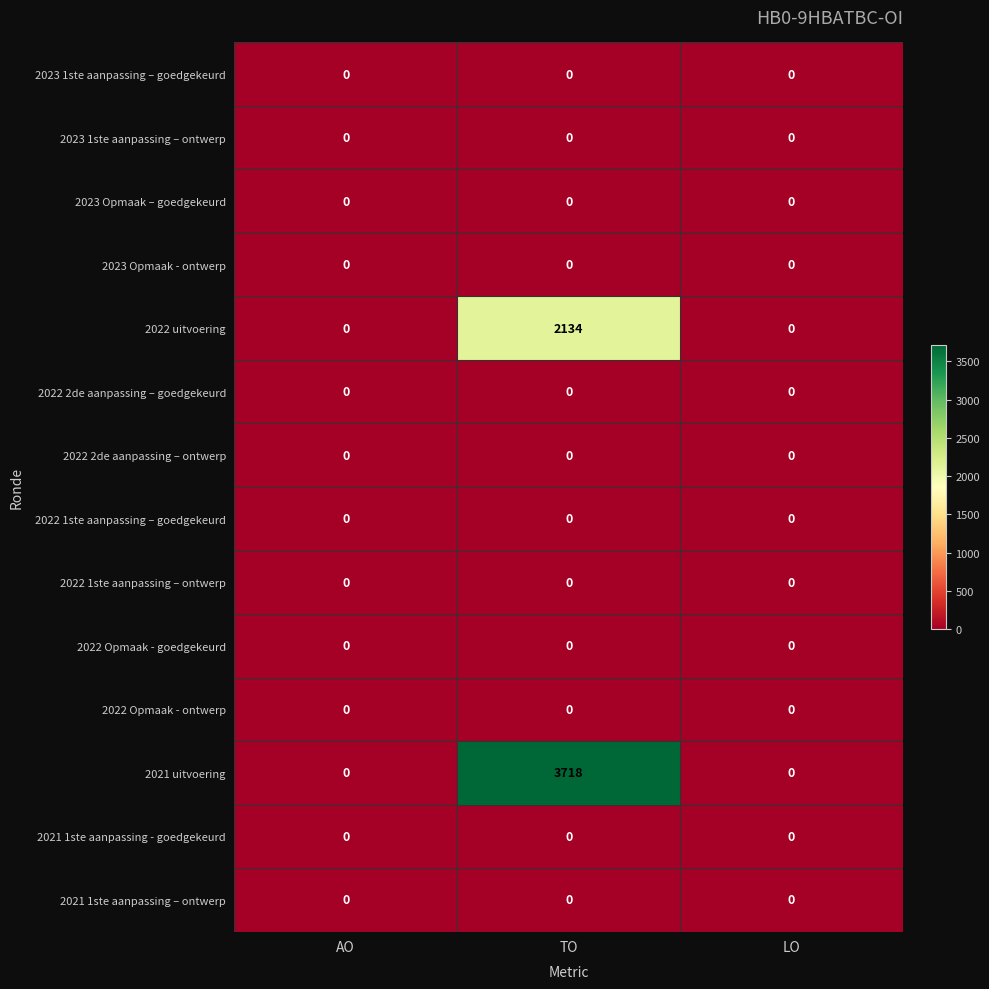

Count the 2021 uitvoering values in the range 0 to 3718.

3